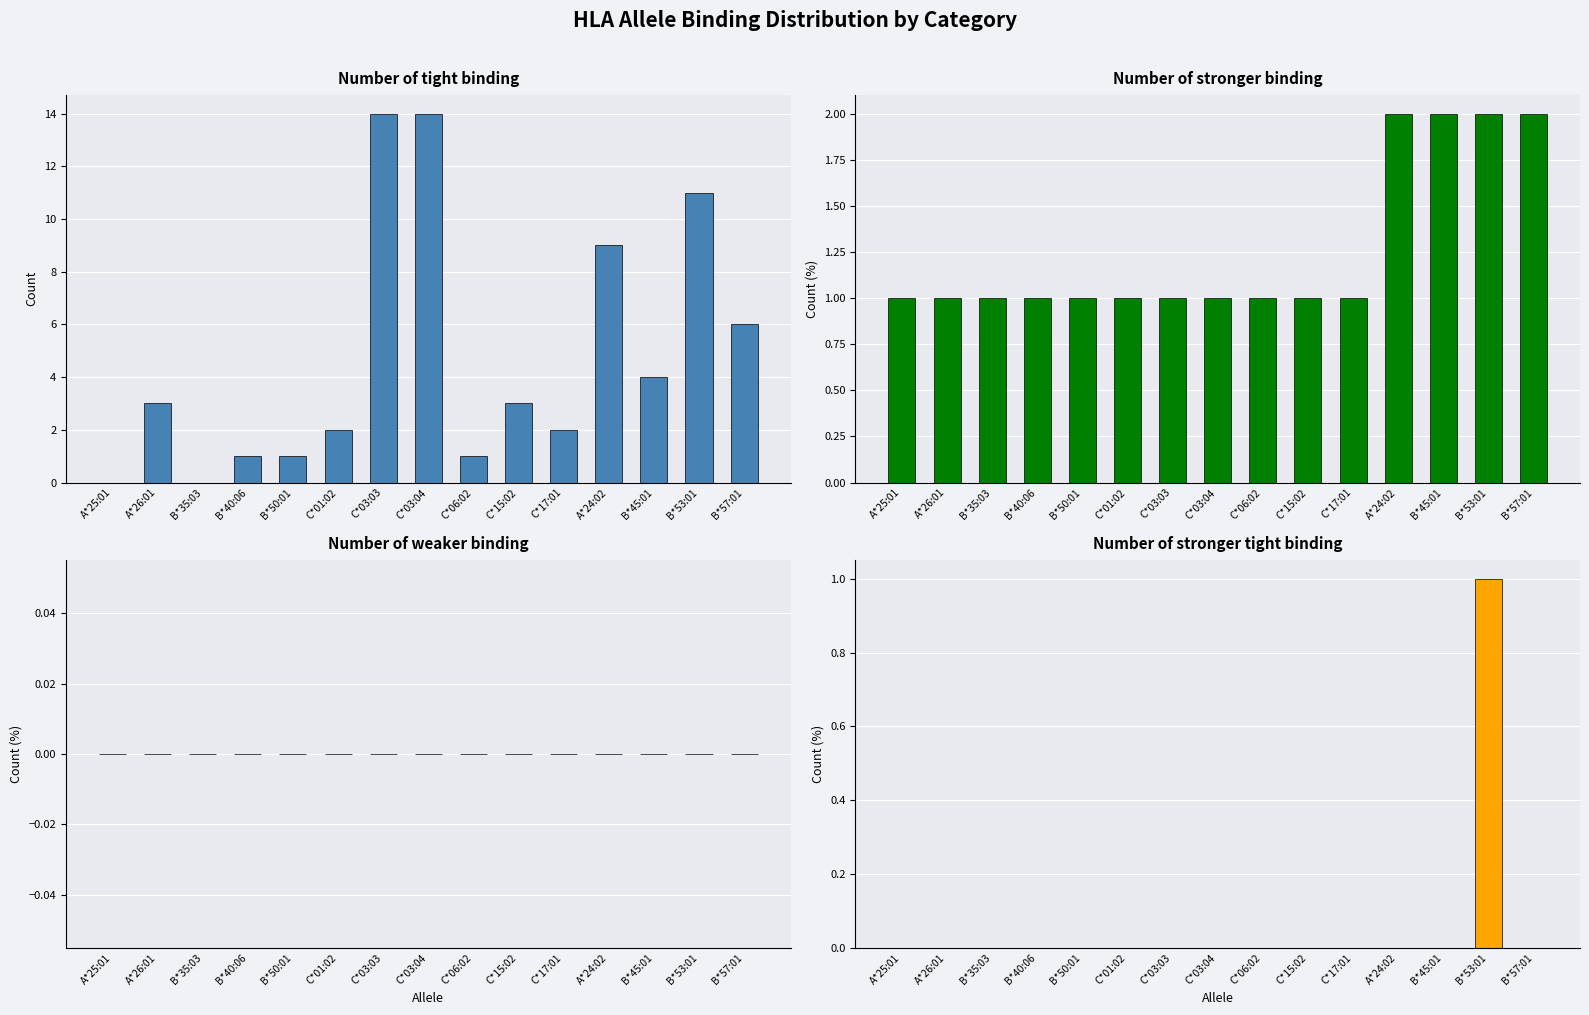

Where does the Number of tight binding series first go above 3?

C*03:03